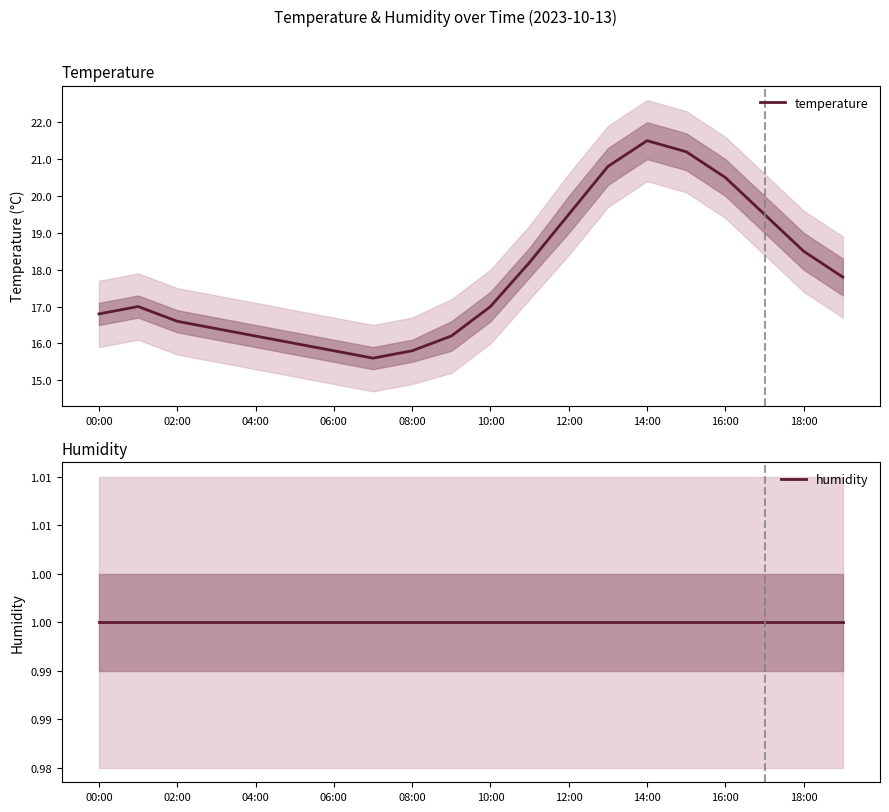

The value of temperature at 12:00 is 19.5. True or false?

True